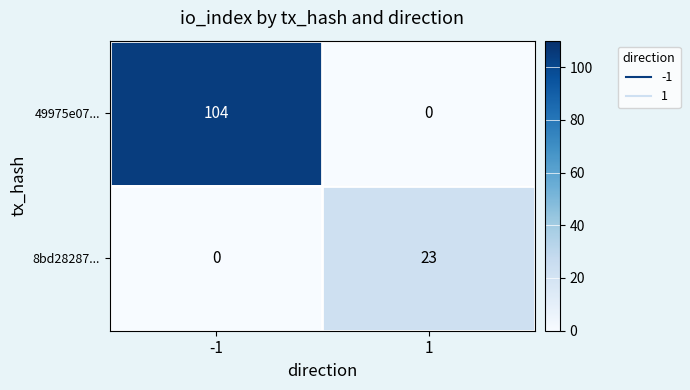

Is the value of 8bd28287... at -1 greater than the value of 49975e07... at -1?

No